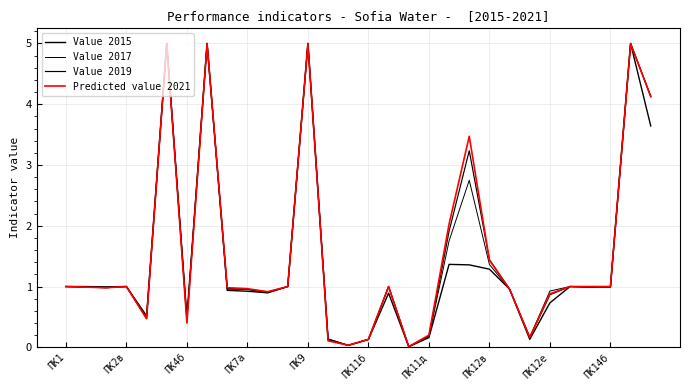

How many lines are shown in the chart?

4